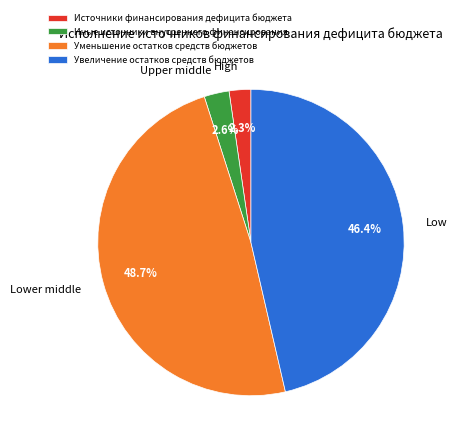

What portion of the pie excludes Иные источники внутреннего финансирования?

97.4%